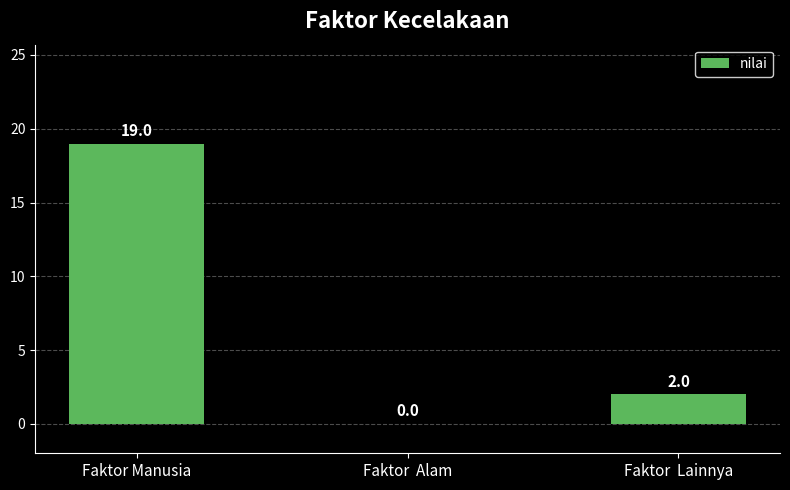

Which category has the highest value across all series?

Faktor Manusia